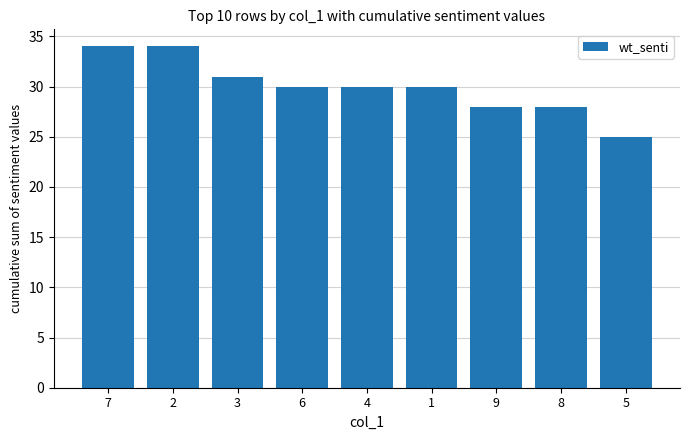

What is the difference between the maximum and minimum values?

9